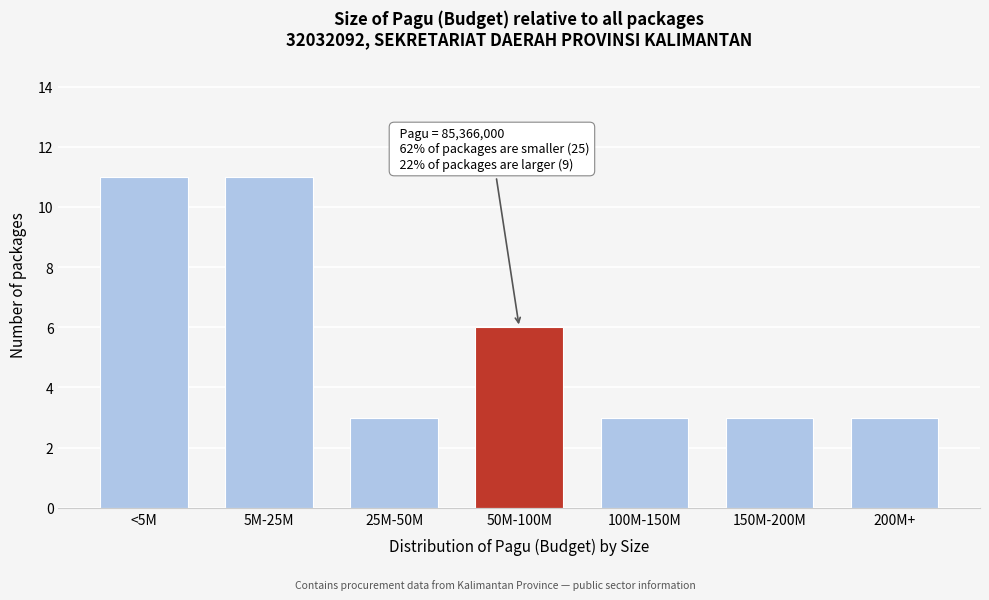

Reading left to right, list all the values displayed in this chart.

11	11	3	6	3	3	3